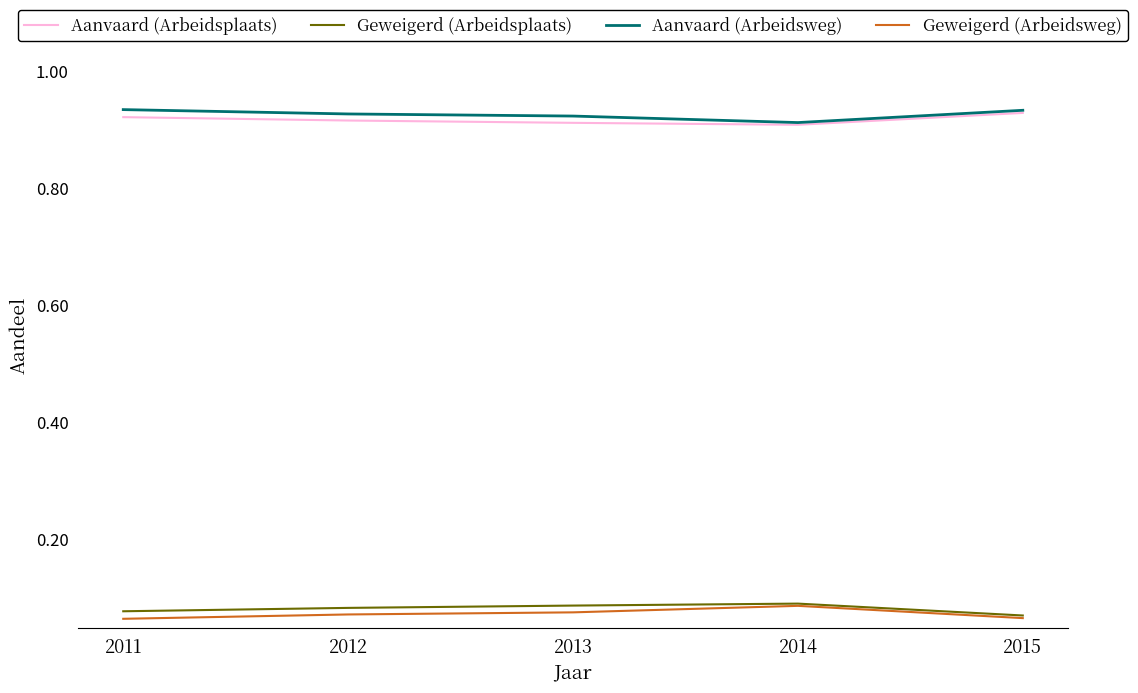

True or false: Aanvaard (Arbeidsplaats) and Geweigerd (Arbeidsweg) intersect in this chart.

False